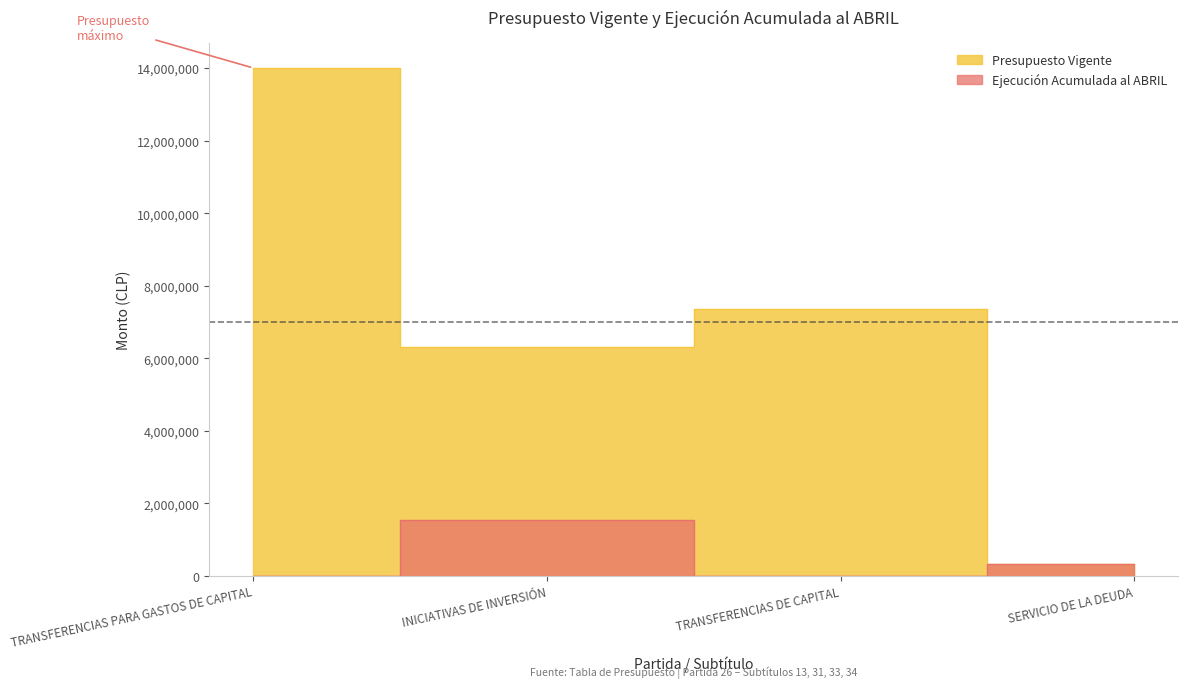

Reading left to right, list all the values displayed in this chart.

Presupuesto Vigente: 14005512	6323011	7356703	325798
Ejecución Acumulada al ABRIL: 0	1544020	0	325798